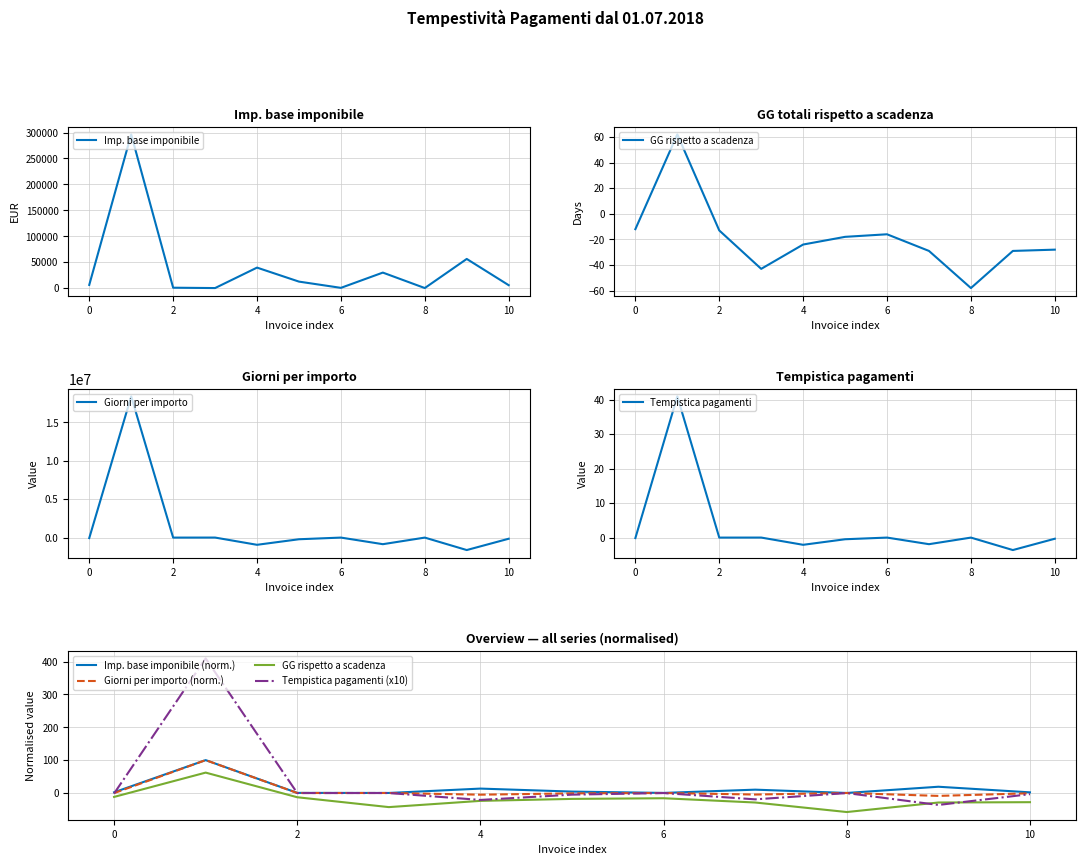

True or false: Tempistica pagamenti and GG totali rispetto a scadenza cross at least once.

True